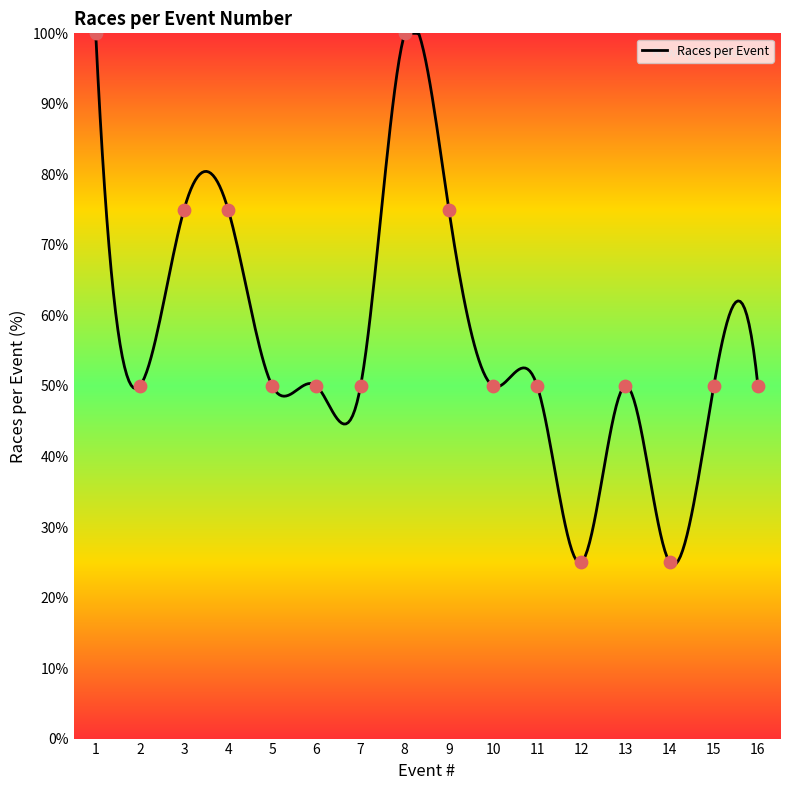

Approximately how many times larger is the value at 5 compared to 2?

1.0